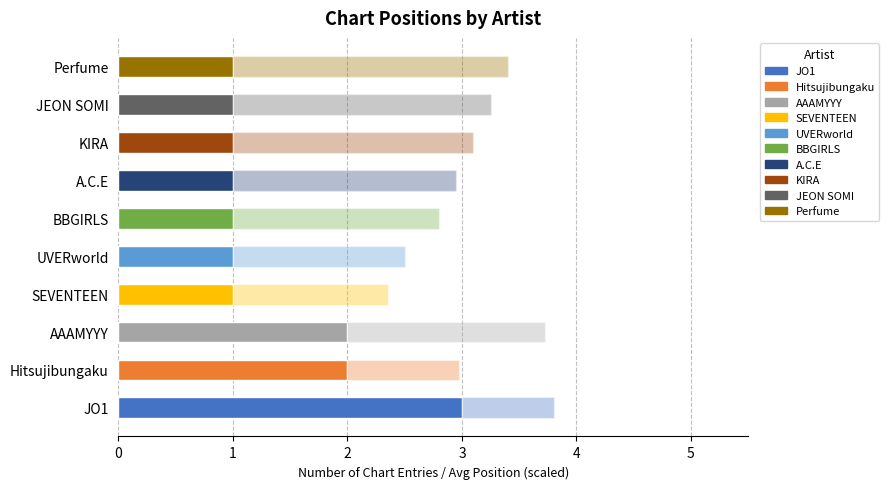

How many categories are shown in the chart?

10